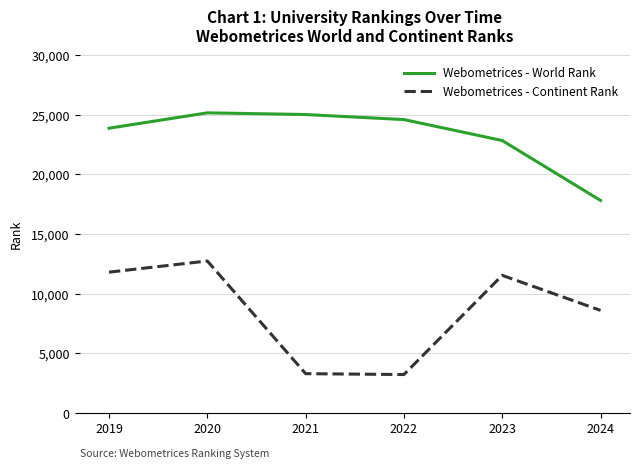

How many lines are shown in the chart?

2